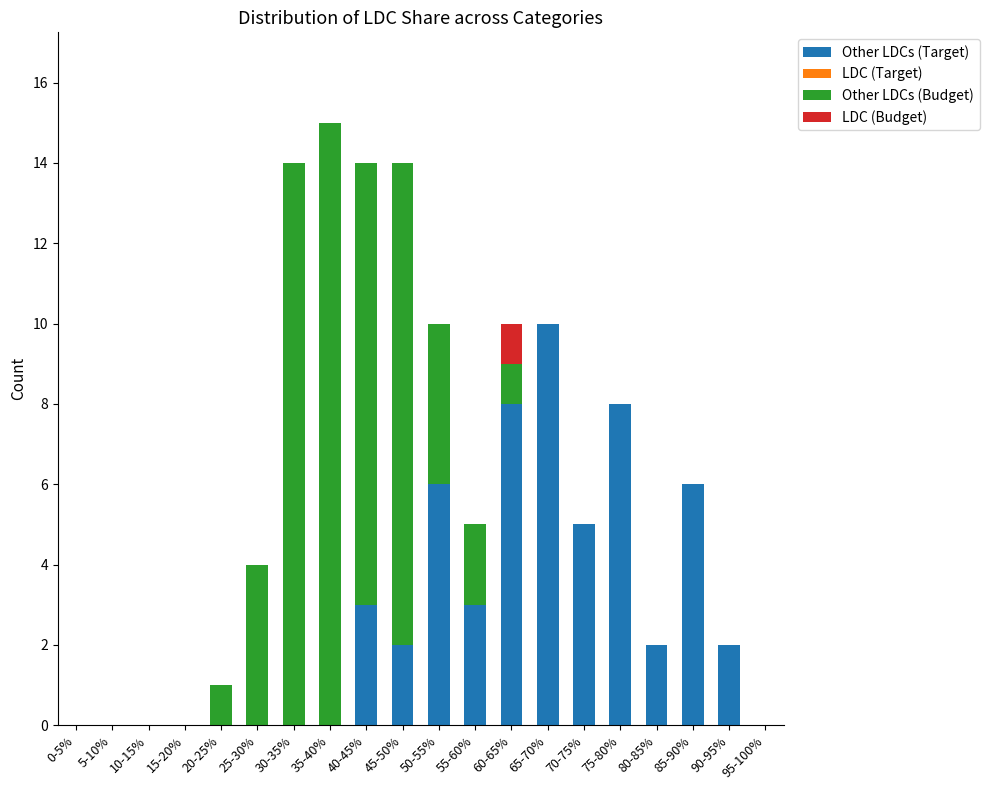

At which category is the sum across all series the highest?

35-40%